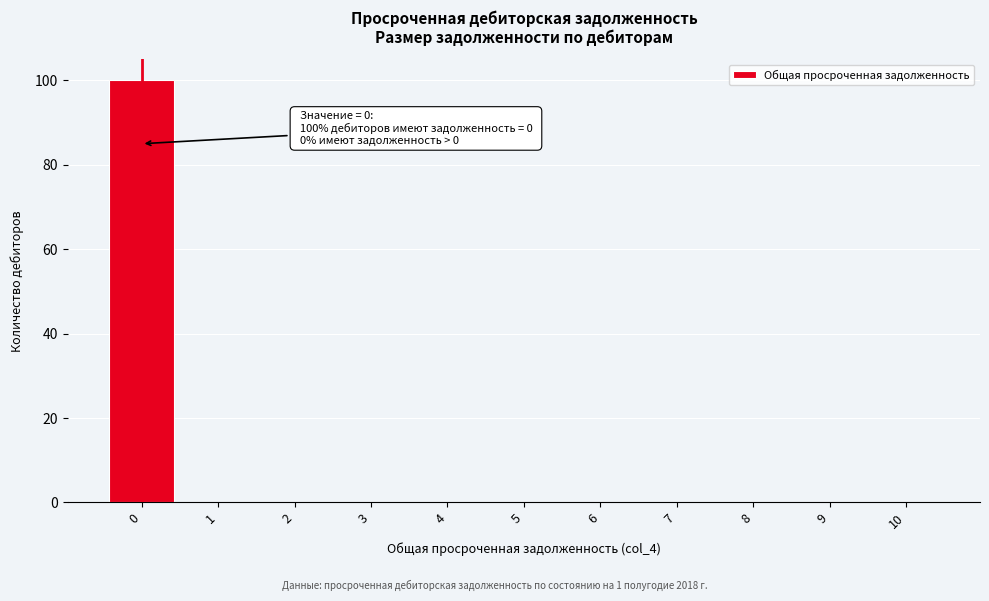

Over which range of the x-axis is the bar tallest?

-0.5 to 0.5